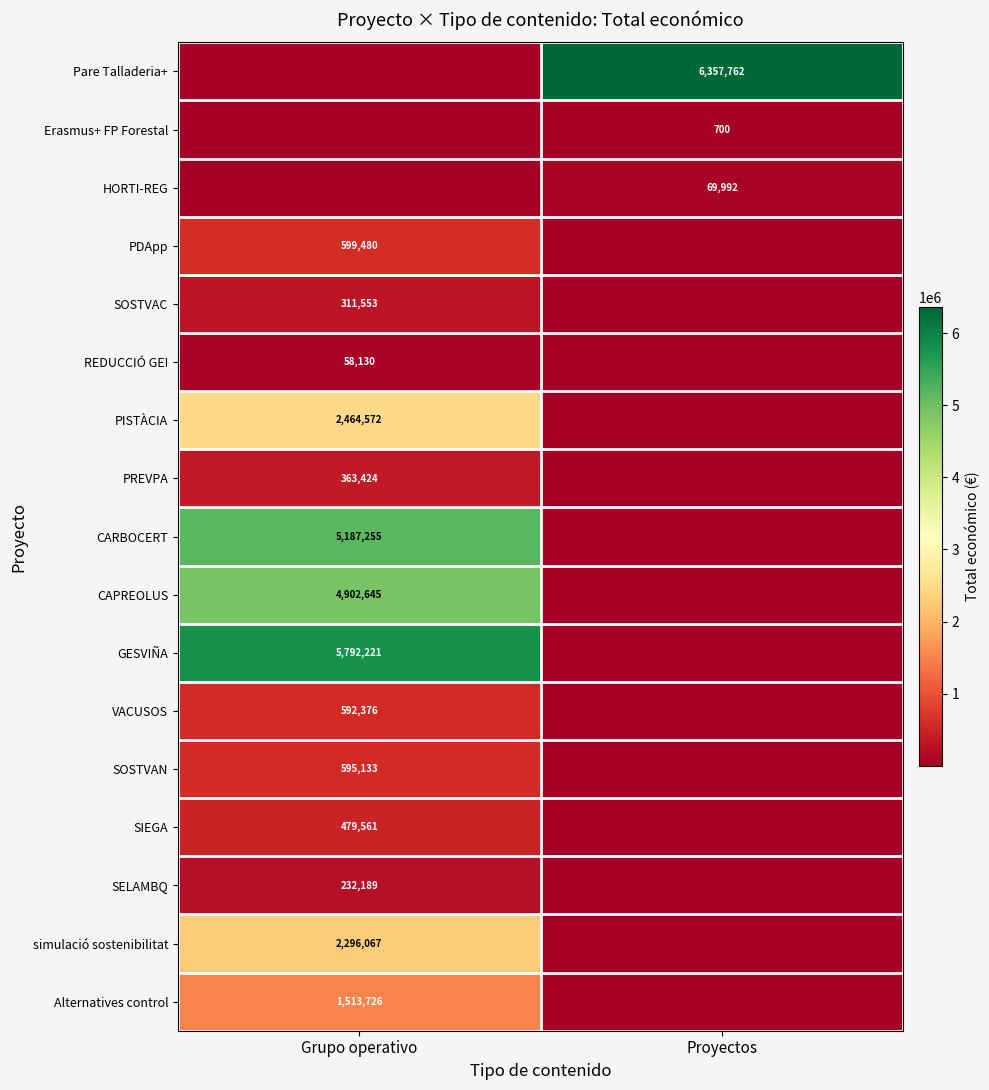

Is it true that GESVIÑA equals 5792221 at Grupo operativo?

True